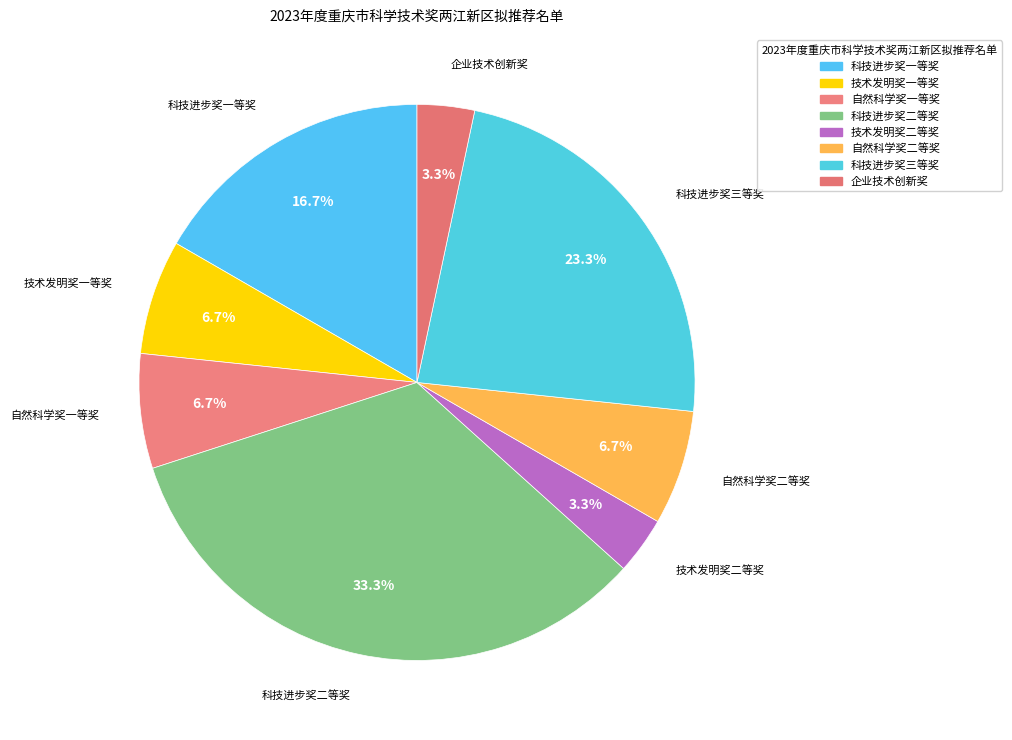

Which slice is the smallest?

技术发明奖二等奖